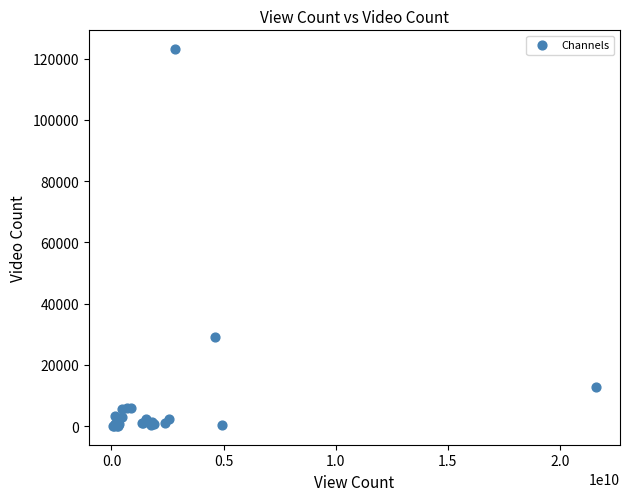

What Y value in the scatter plot is closest to 61595?

29081